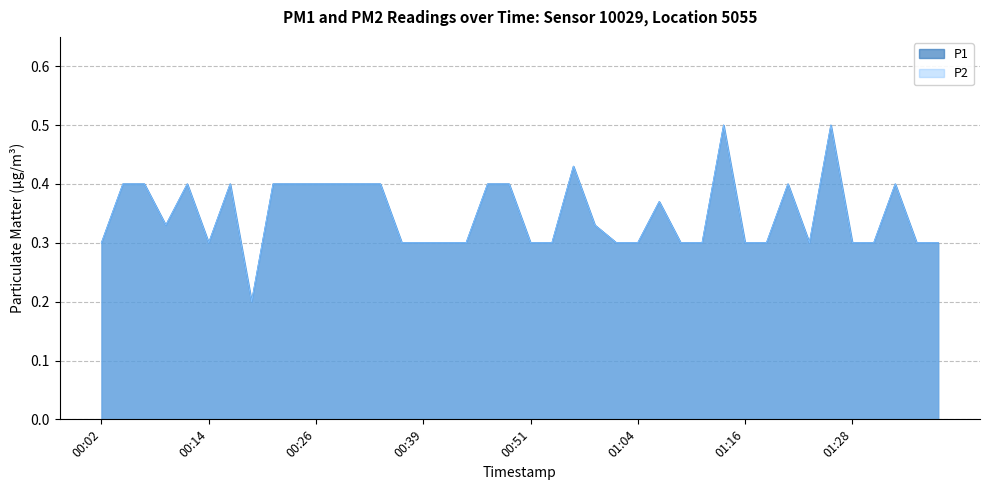

Where is the first local minimum for P2?

00:09